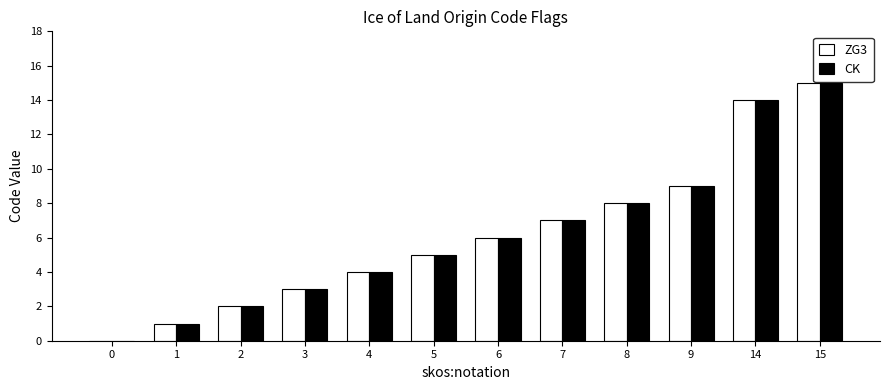

The value of CK at 0 is 0. True or false?

True